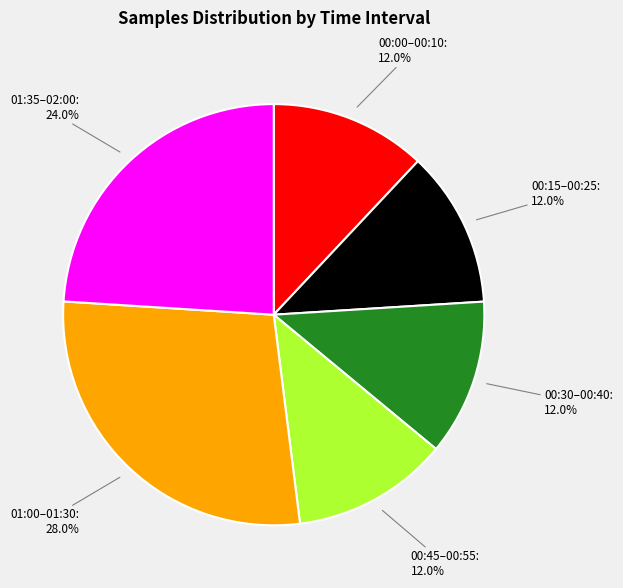

Which category has the biggest portion of the pie?

01:00–01:30